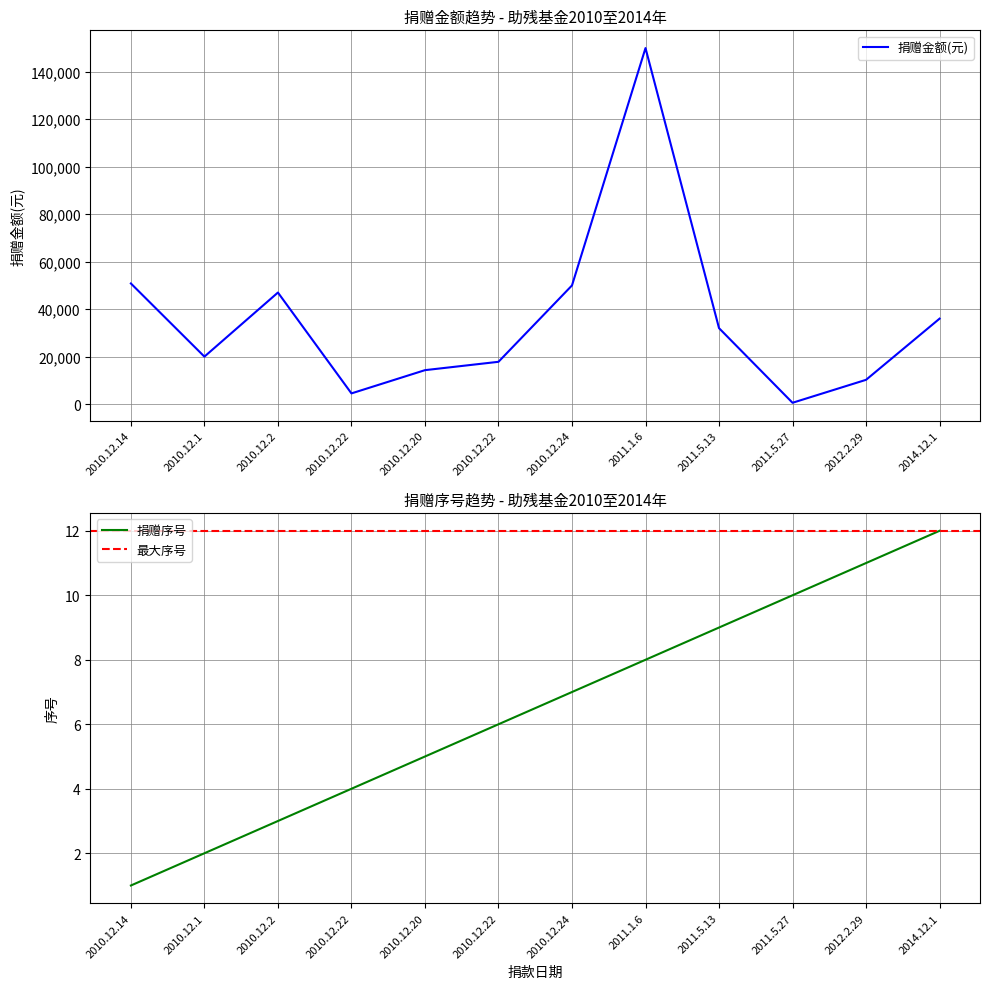

What is the label of the 7th point from the left?

2010.12.24